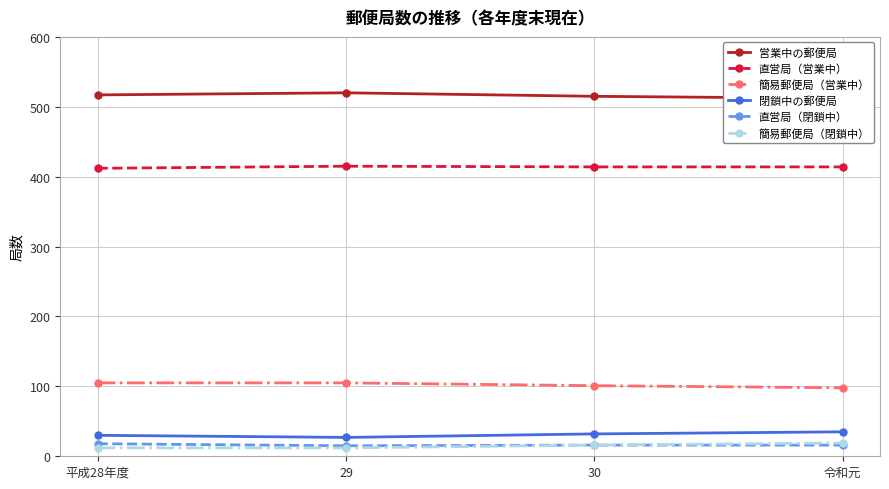

Reading left to right, list all the values displayed in this chart.

営業中の郵便局: 517	520	515	512
直営局（営業中）: 412	415	414	414
簡易郵便局（営業中）: 105	105	101	98
閉鎖中の郵便局: 30	27	32	35
直営局（閉鎖中）: 18	15	16	16
簡易郵便局（閉鎖中）: 12	12	16	19